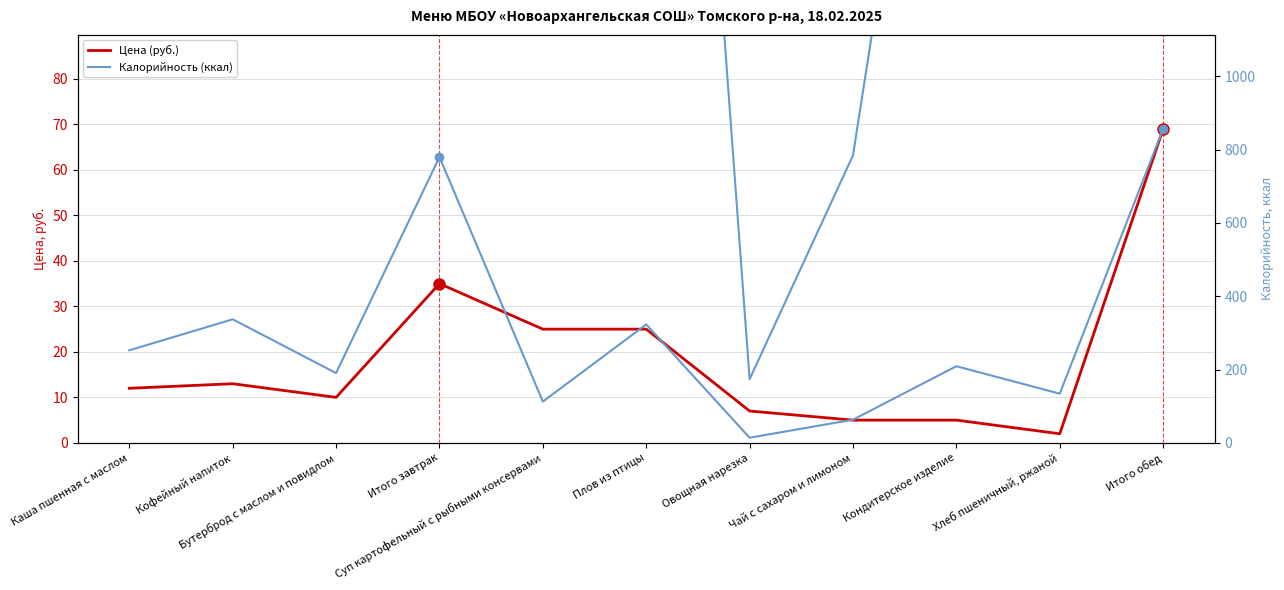

How many lines are shown in the chart?

2